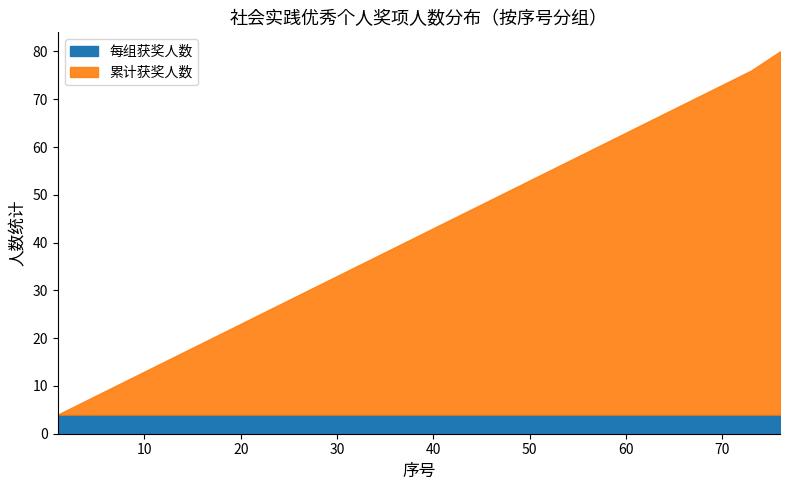

True or false: 累计人数 has a value of 109 at 52.

False